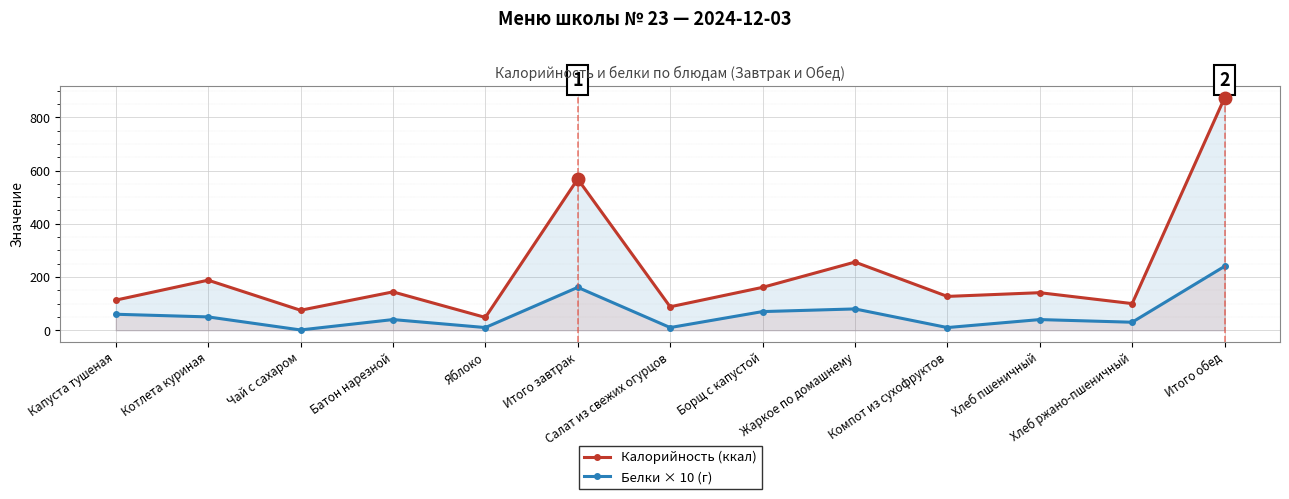

Count the number of data series in this chart.

2